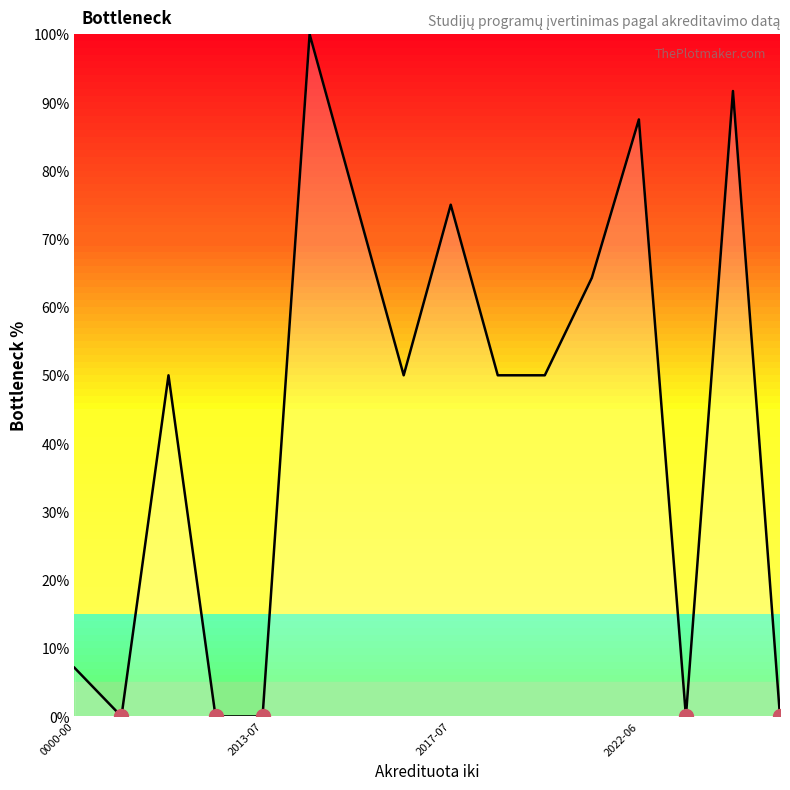

What is the greatest value displayed?

100.0